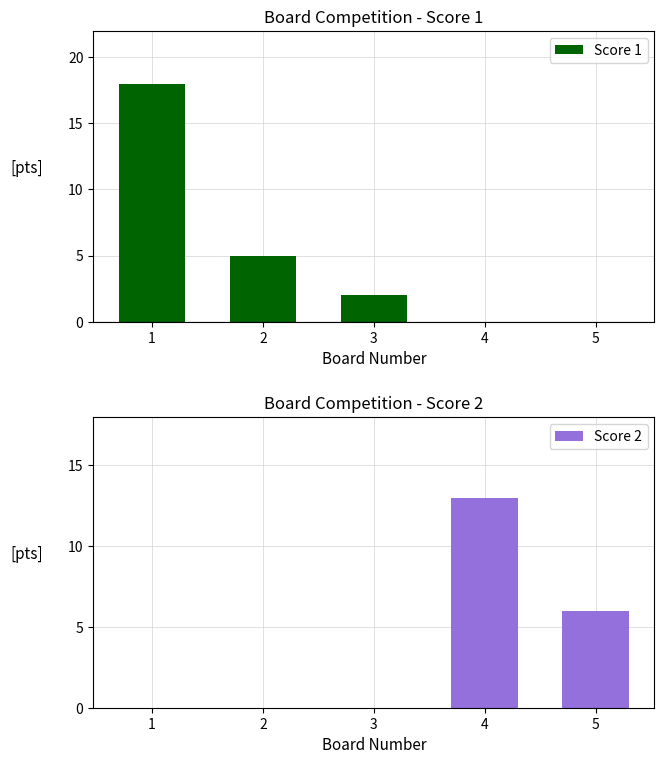

The value of Score 2 at 5 is 6. True or false?

True